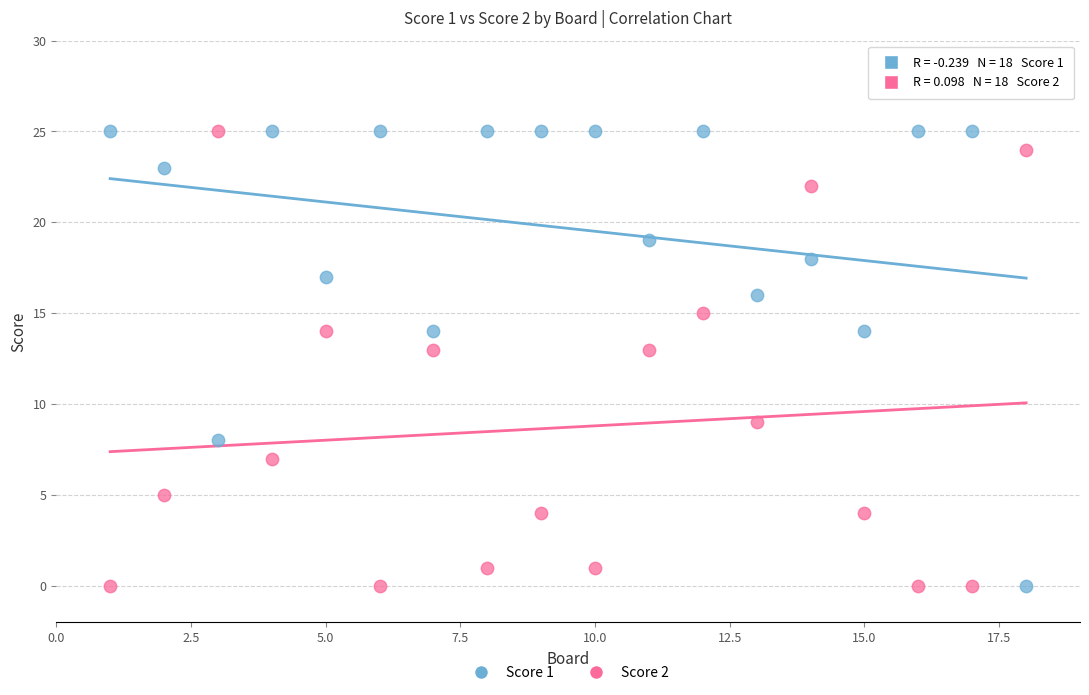

What is the X range (max minus min) for the scatter plot?

17